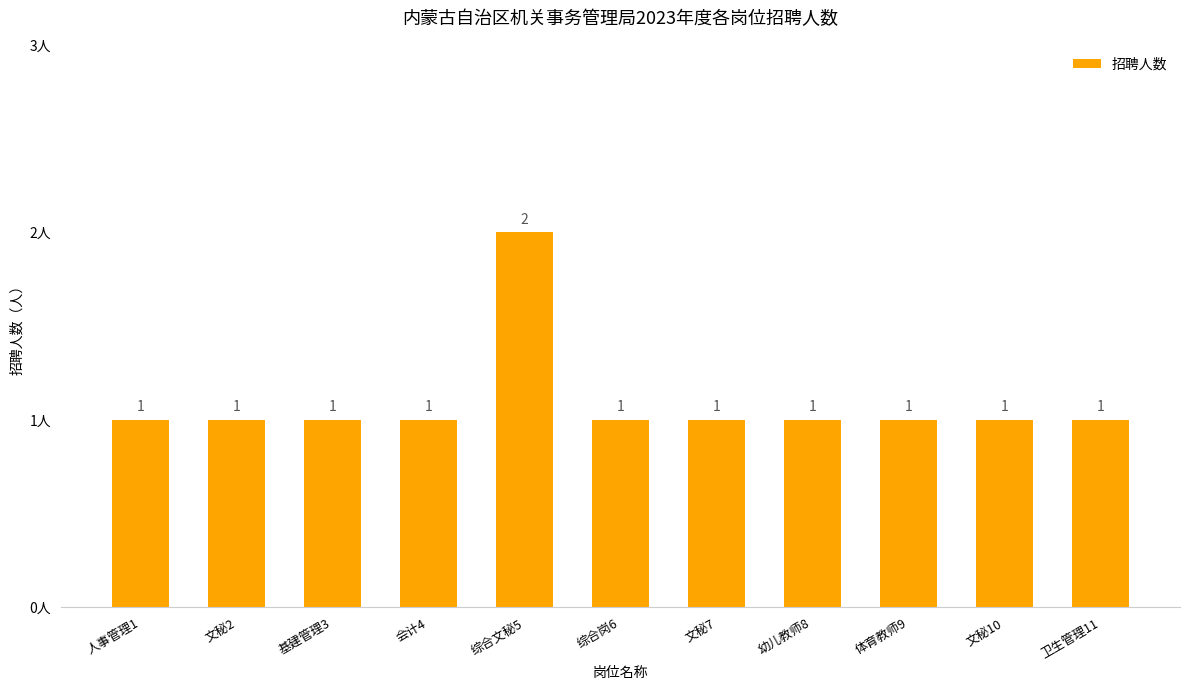

Read the value at 卫生管理11.

1